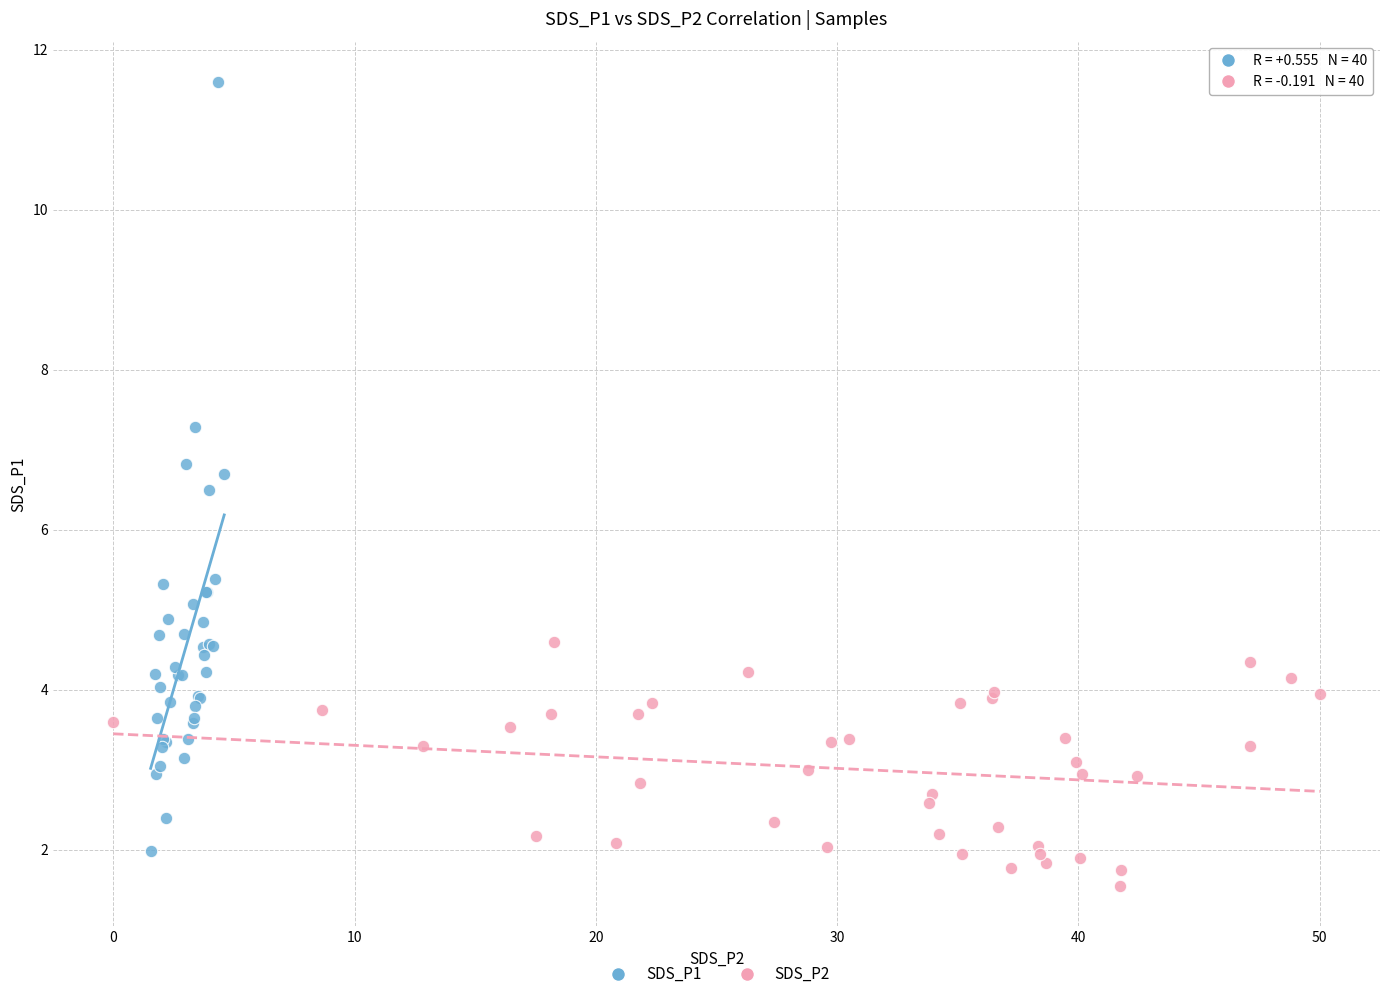

Which series has the widest spread of Y values?

SDS_P1